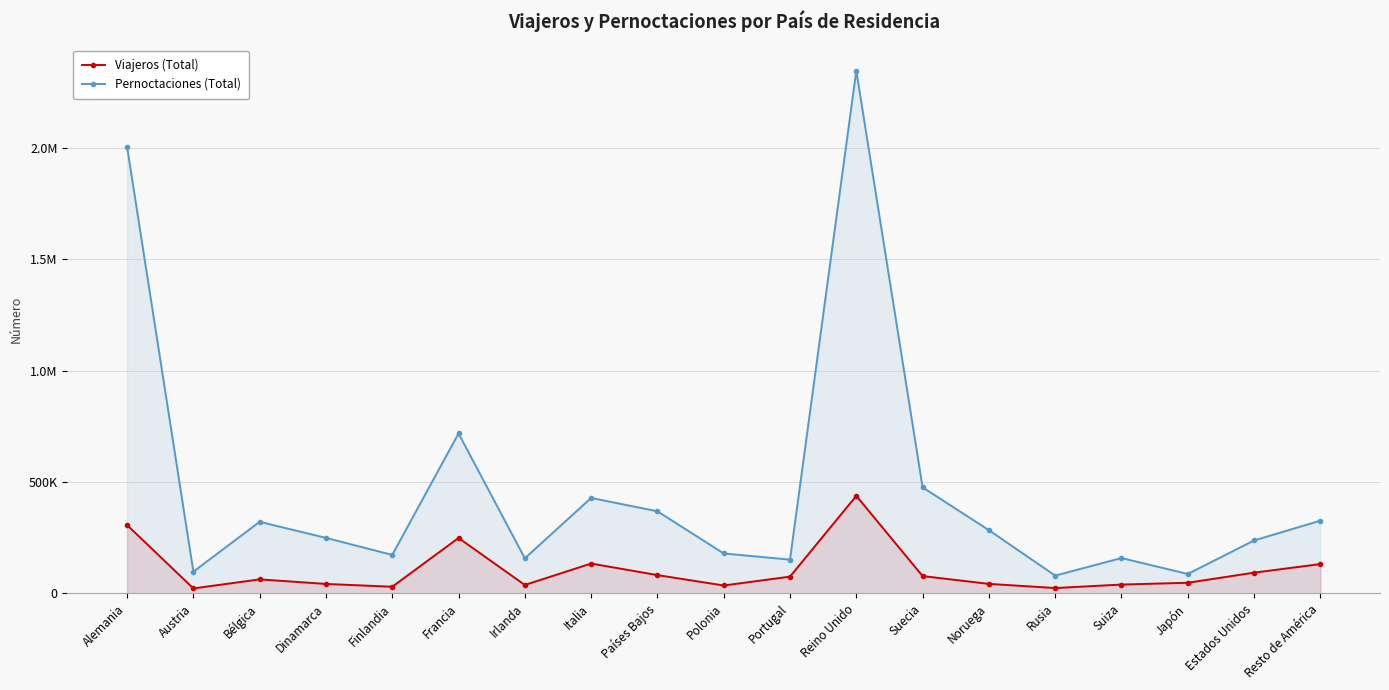

Does the chart display data point markers on the line(s)?

Yes